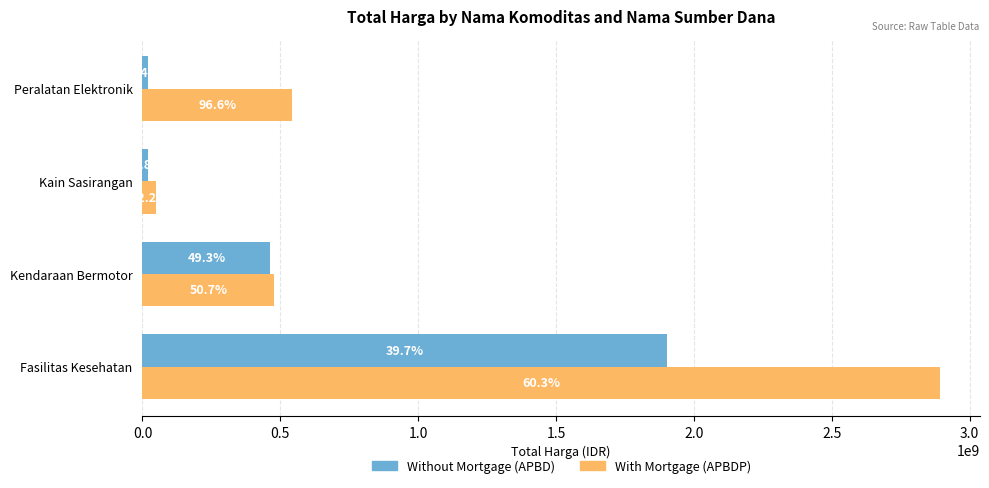

What is the value of the With Mortgage bar at the 3rd from the left?

49730040